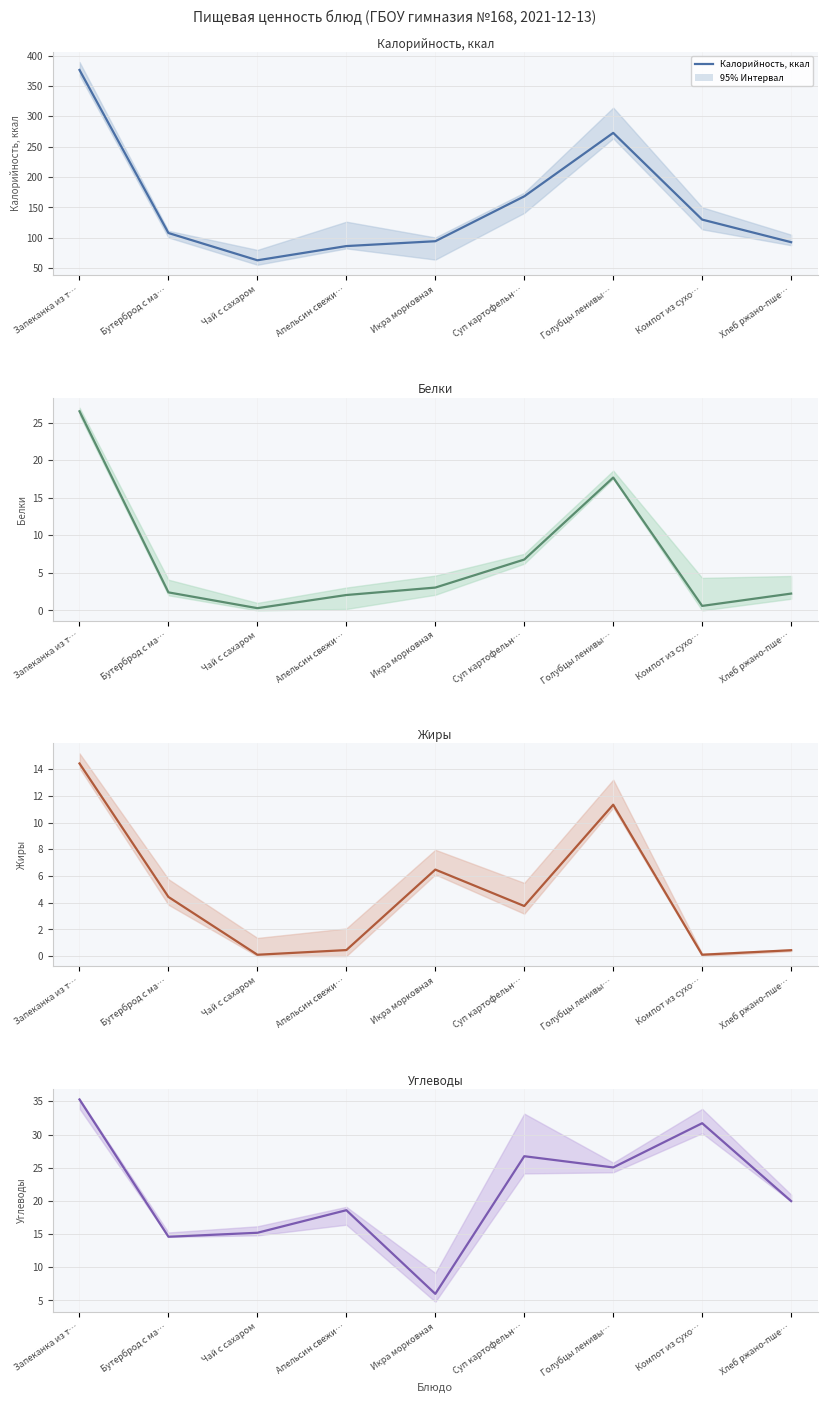

True or false: Калорийность, ккал has a value of 41.2 at Хлеб ржано-пше….

False